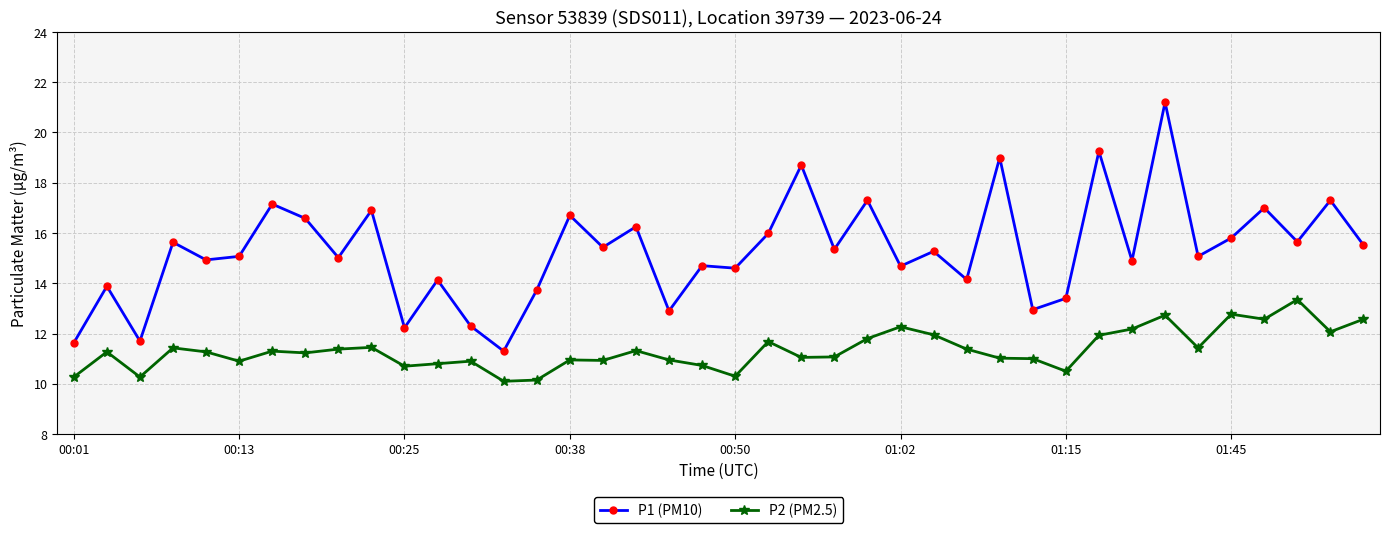

Which series has the largest total across all categories?

P1 (PM10)